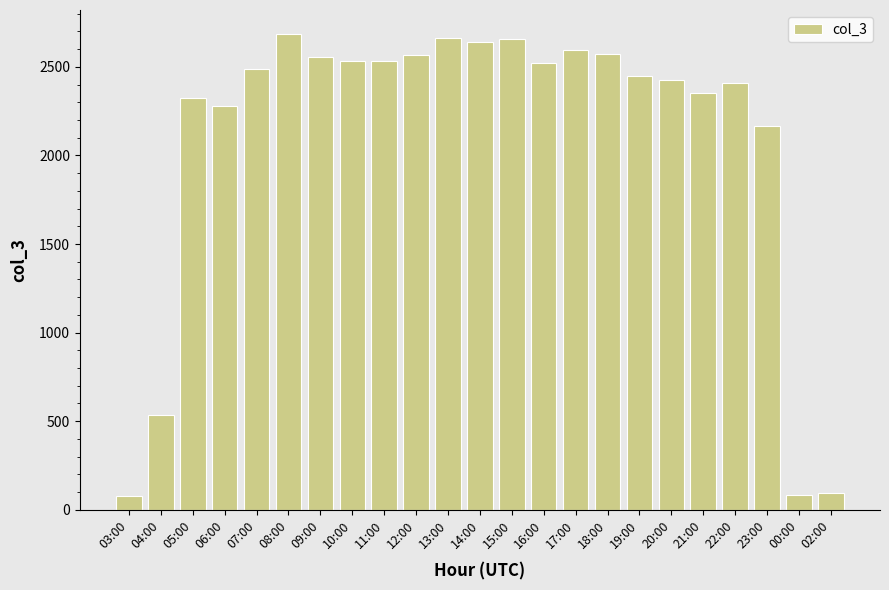

How many data points are less than 2488?

11